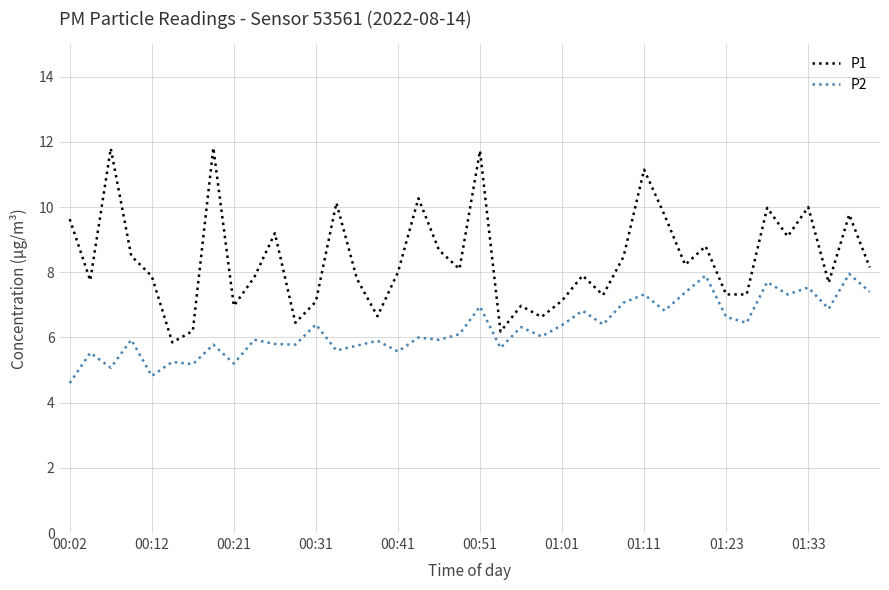

Rank the series by their average value, from lowest to highest.

P2, P1